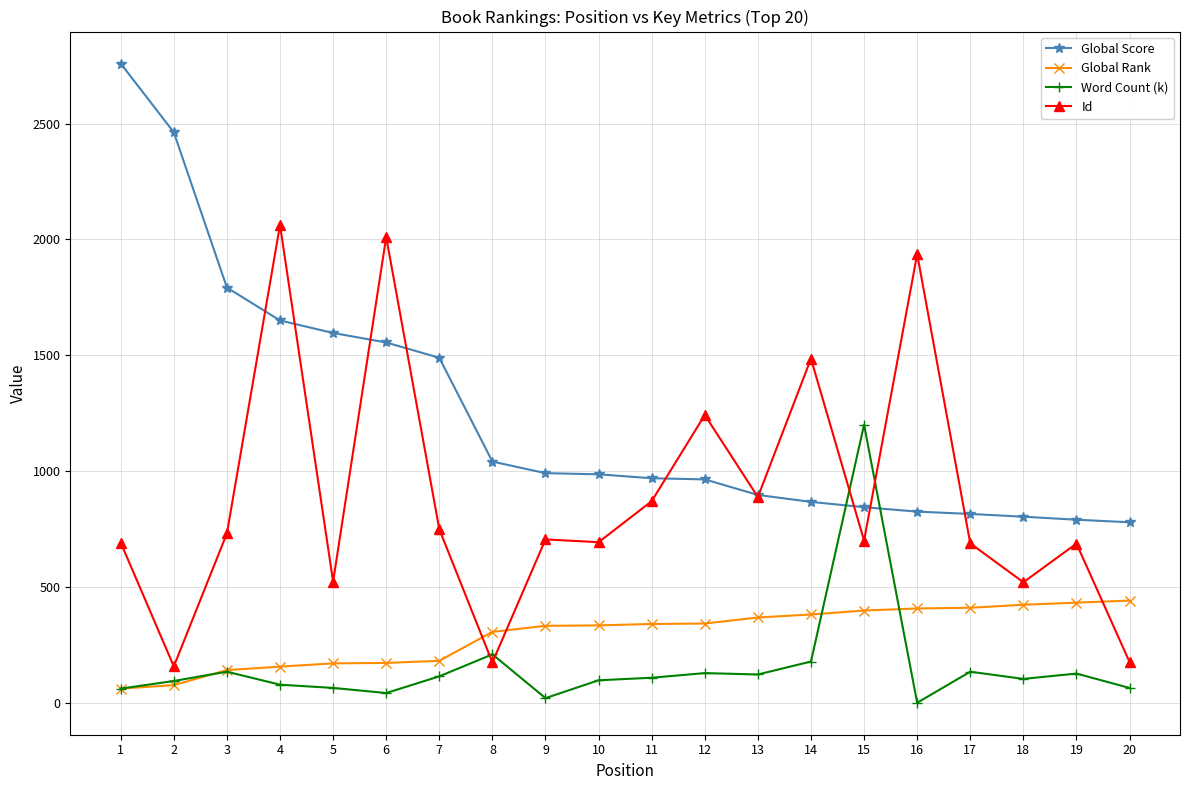

Which series changed the most between 1 and 19?

Global Score